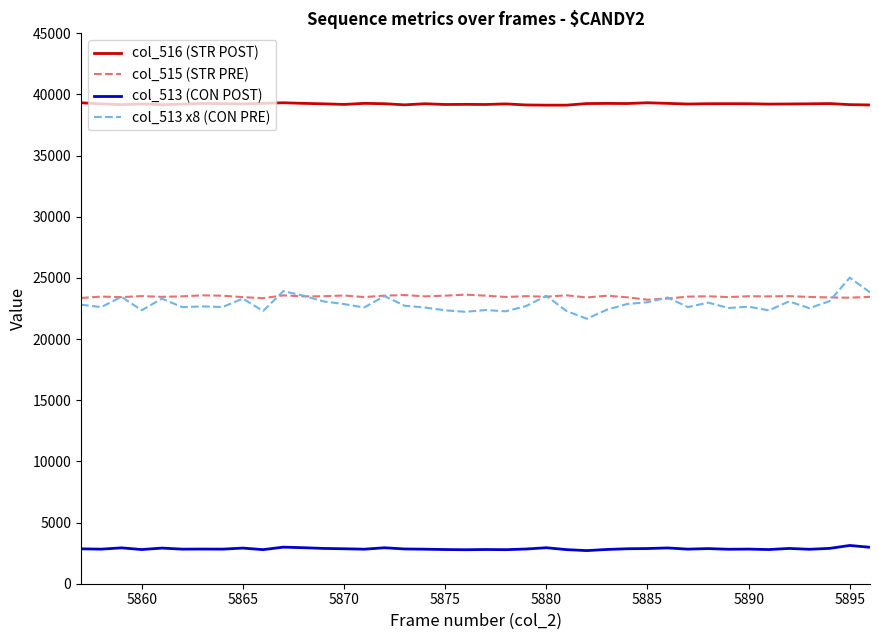

What is the smallest value displayed?

2708